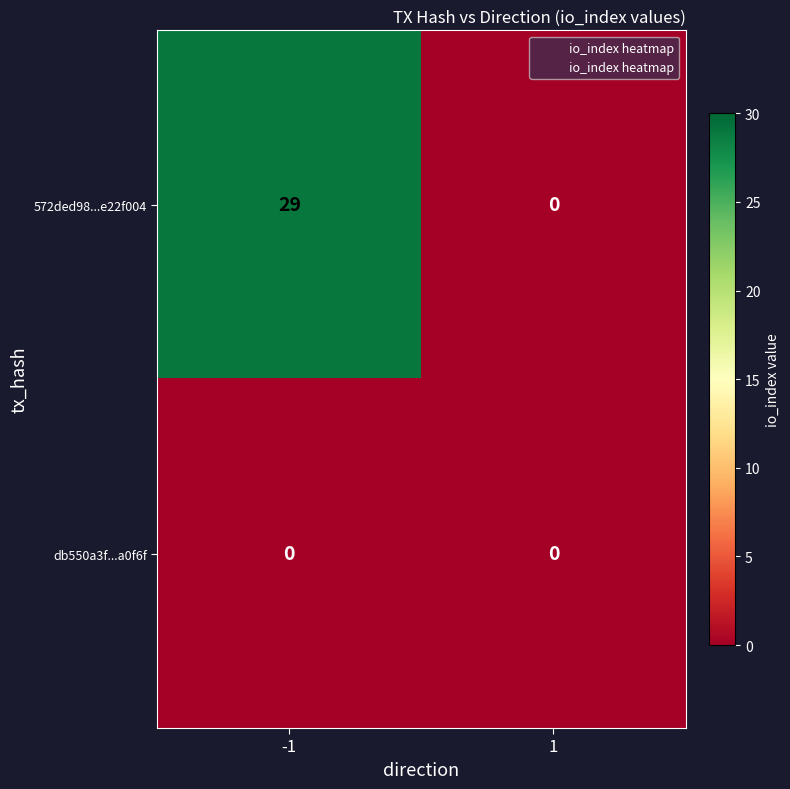

What is the sum of the 572ded98...e22f004 values at -1 and 1?

29